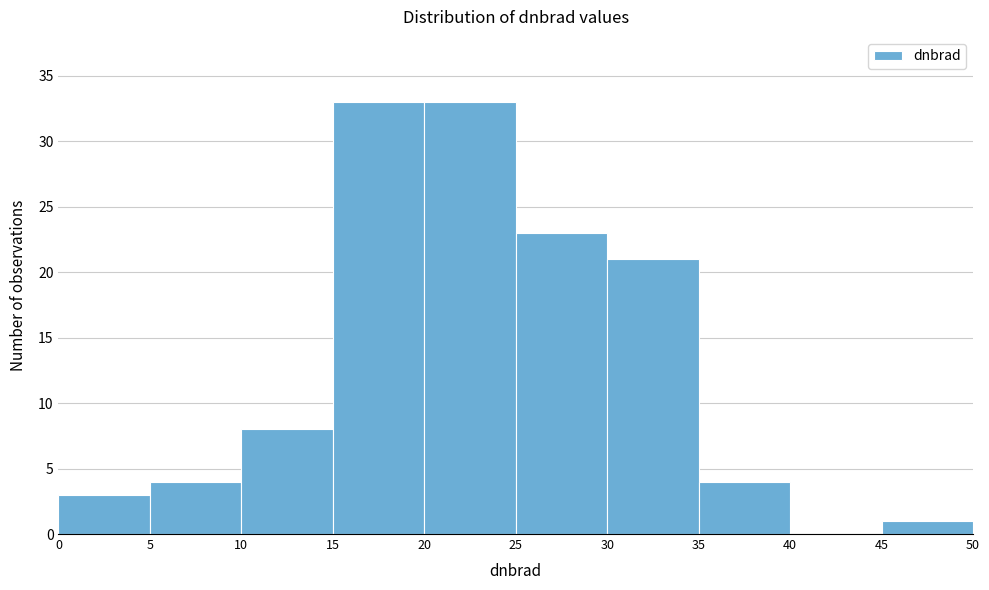

Reading left to right, list every bar in this chart as the range it spans on the x-axis followed by its height. The values are not printed on the chart, so give them approximately, as read against the axis.

0 to 5: 3
5 to 10: 4
10 to 15: 8
15 to 20: 33
20 to 25: 33
25 to 30: 23
30 to 35: 21
35 to 40: 4
40 to 45: 0
45 to 50: 1